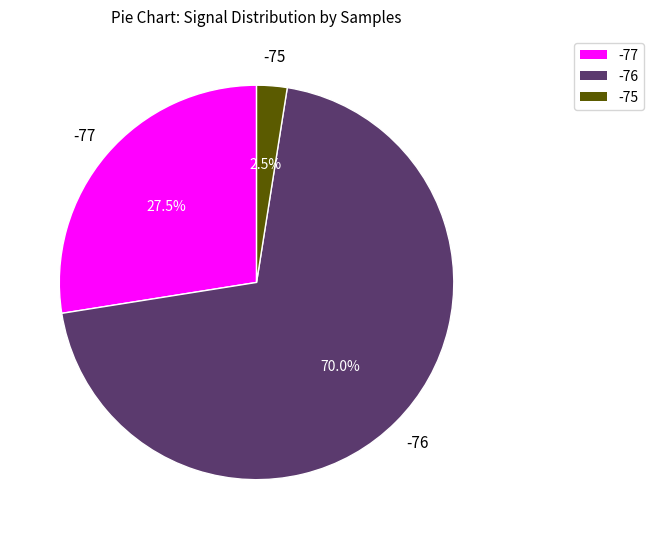

What is the ratio of the value at -77 to the value at -75?

11.0